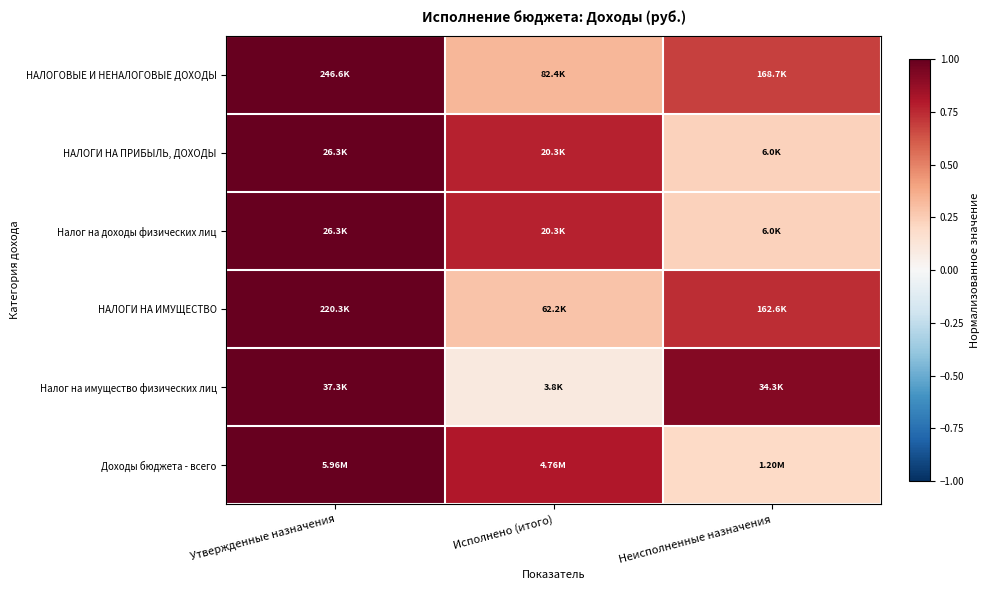

Which category has the lowest value across all series?

Исполнено (итого)